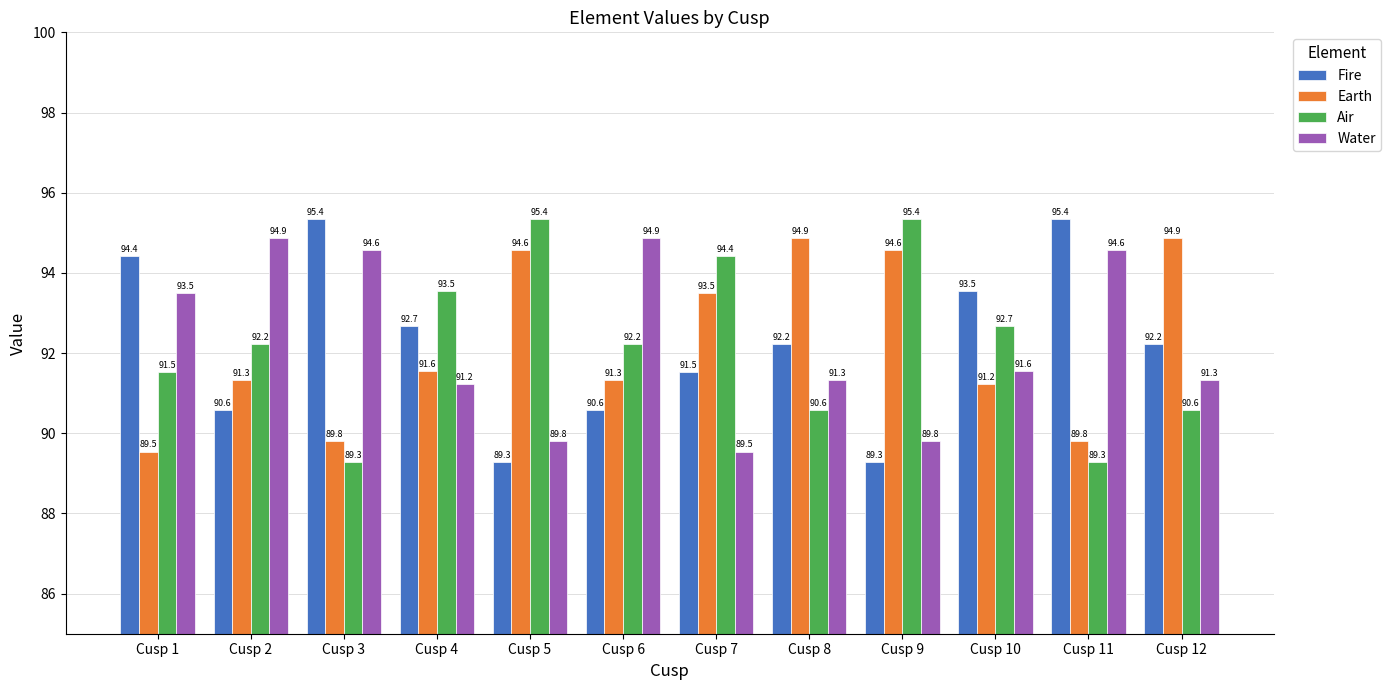

At which label does Fire first exceed 92?

Cusp 1